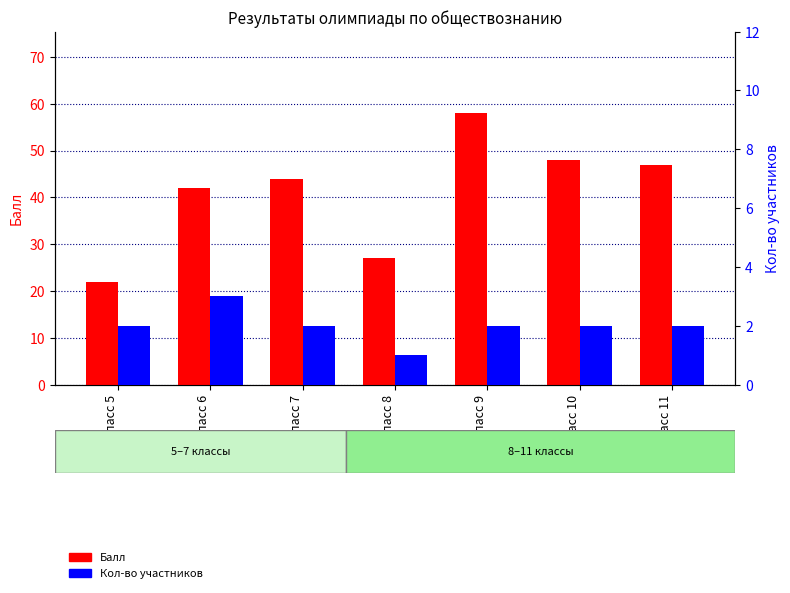

At how many categories does at least one series exceed 22?

6